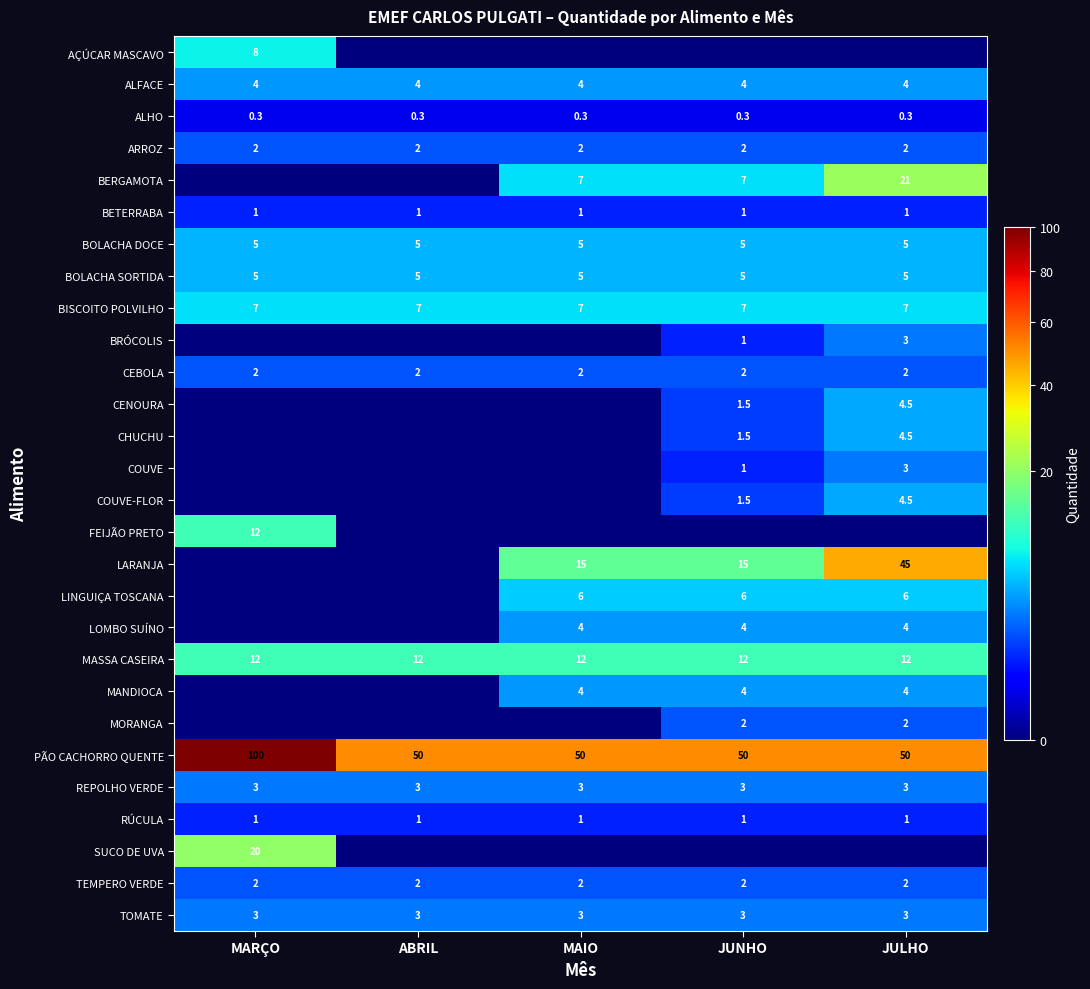

The REPOLHO VERDE series shows 4.2 at MAIO. True or false?

False